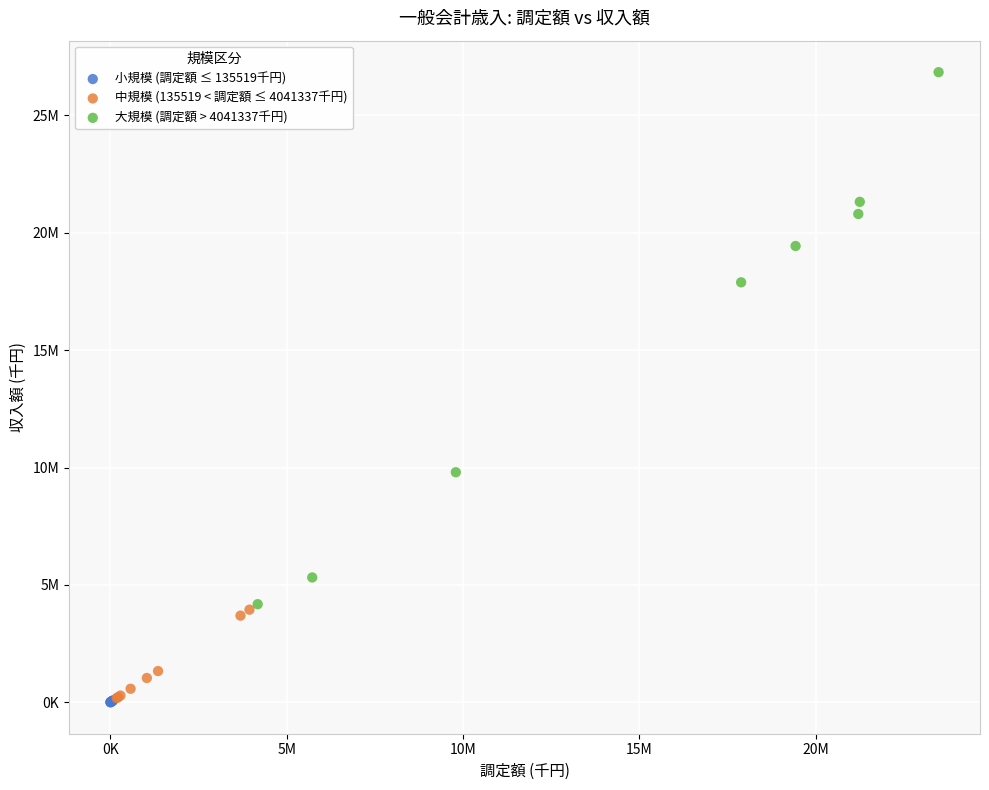

What are all the series names shown in the legend?

小規模 (調定額 ≤ 135519千円), 中規模 (135519 < 調定額 ≤ 4041337千円), 大規模 (調定額 > 4041337千円)